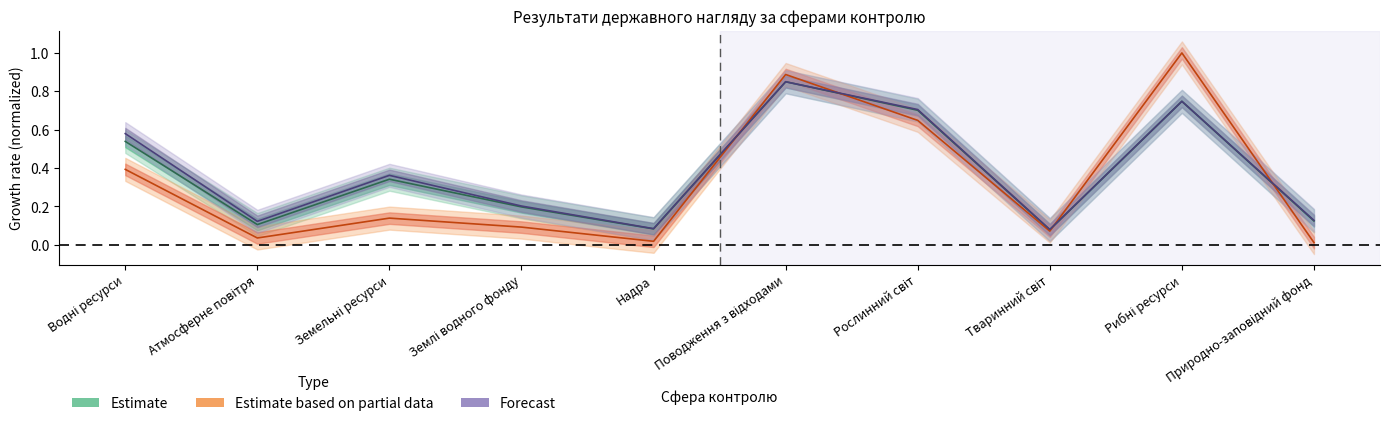

What position from the left is Рослинний світ?

7